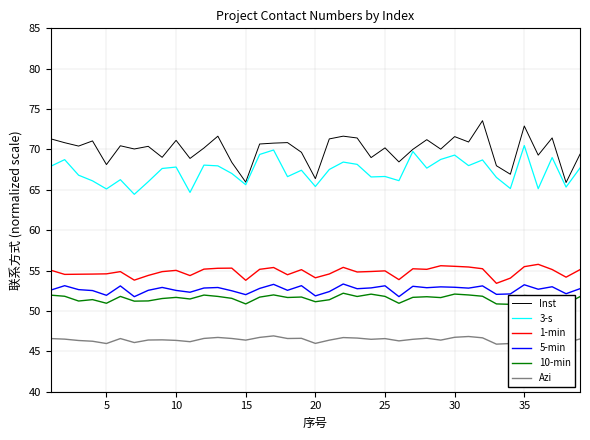

Is this an area chart (filled region under the line)?

No